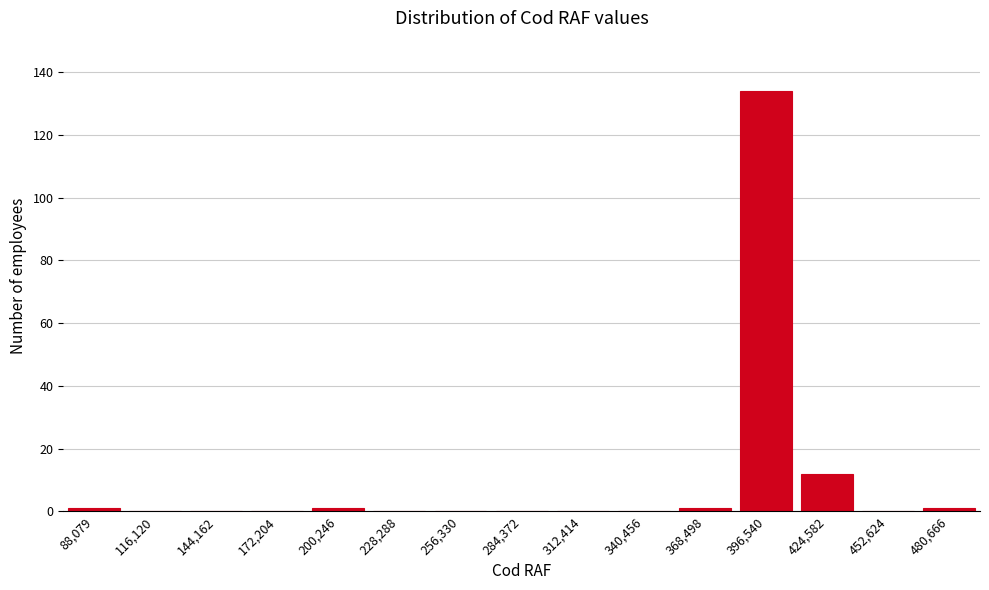

Reading left to right, transcribe all the data shown in this chart.

88,079=1	116,120=0	144,162=0	172,204=0	200,246=1	228,288=0	256,330=0	284,372=0	312,414=0	340,456=0	368,498=1	396,540=134	424,582=12	452,624=0	480,666=1